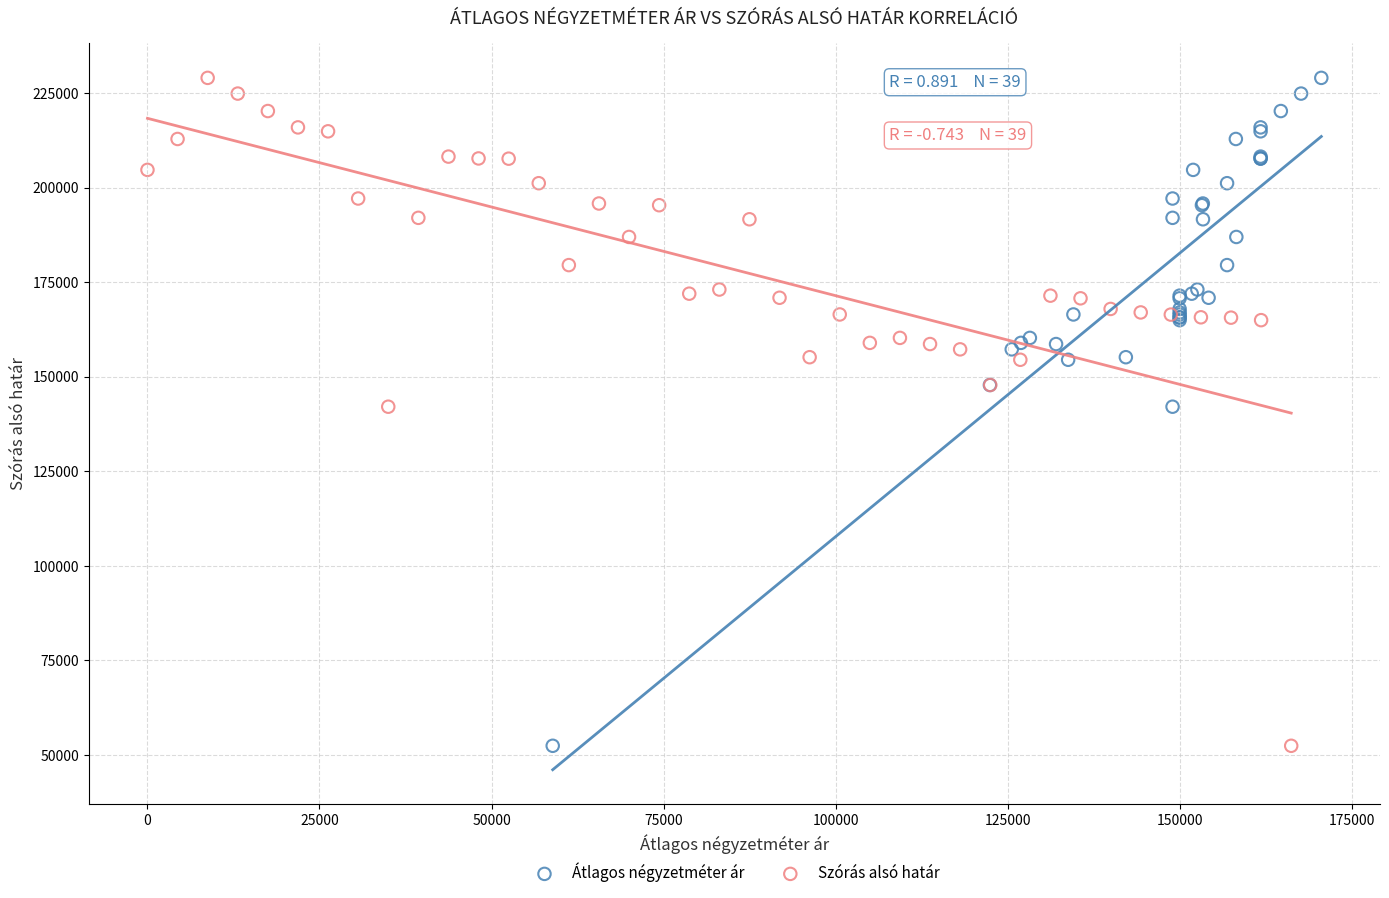

What are all the series names shown in the legend?

Átlagos négyzetméter ár, Szórás alsó határ